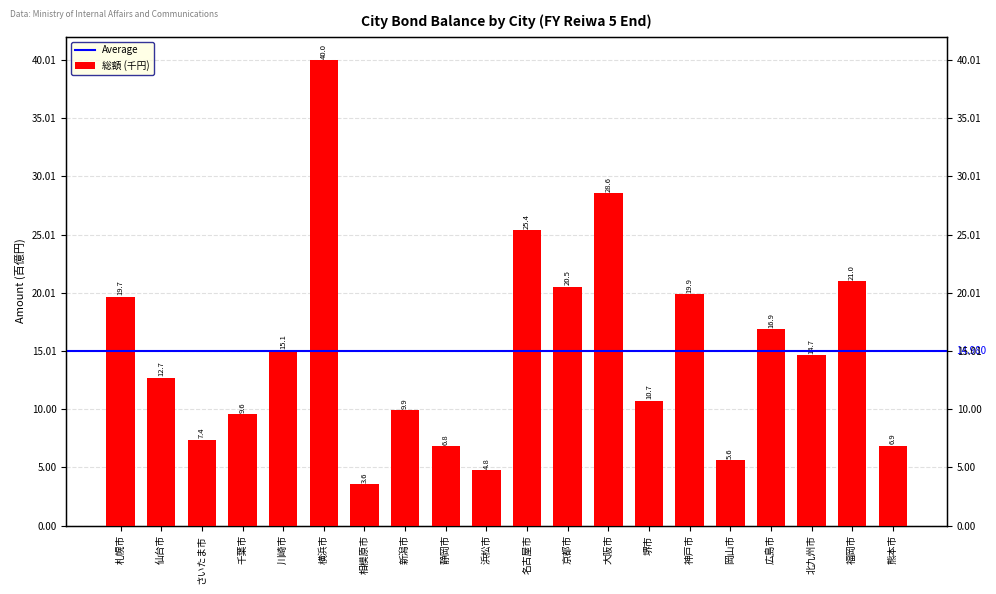

What is the greatest value displayed?

4001406478